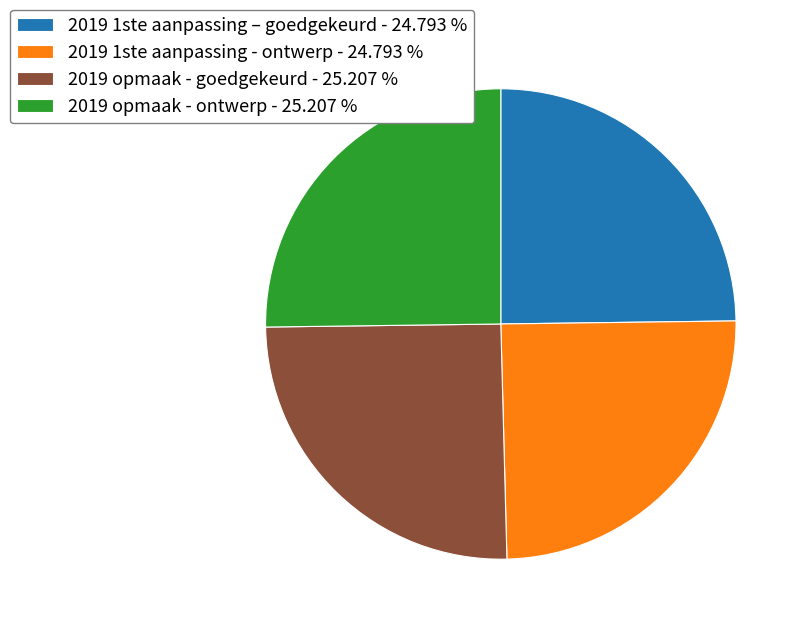

How many segments does this pie chart have?

4